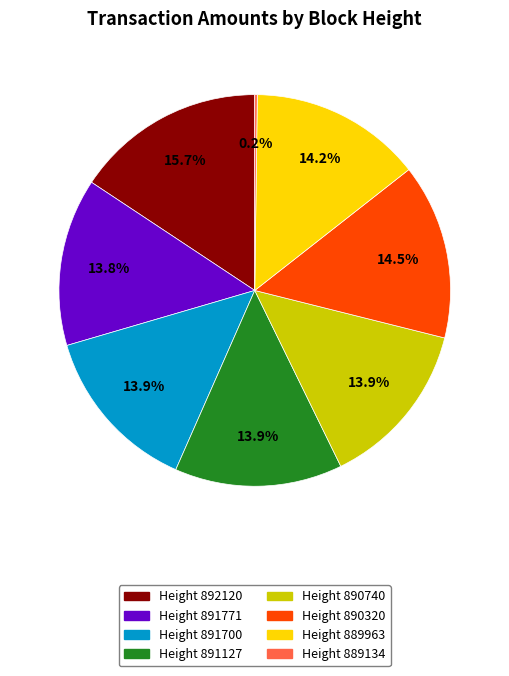

Does any single category account for the majority?

No